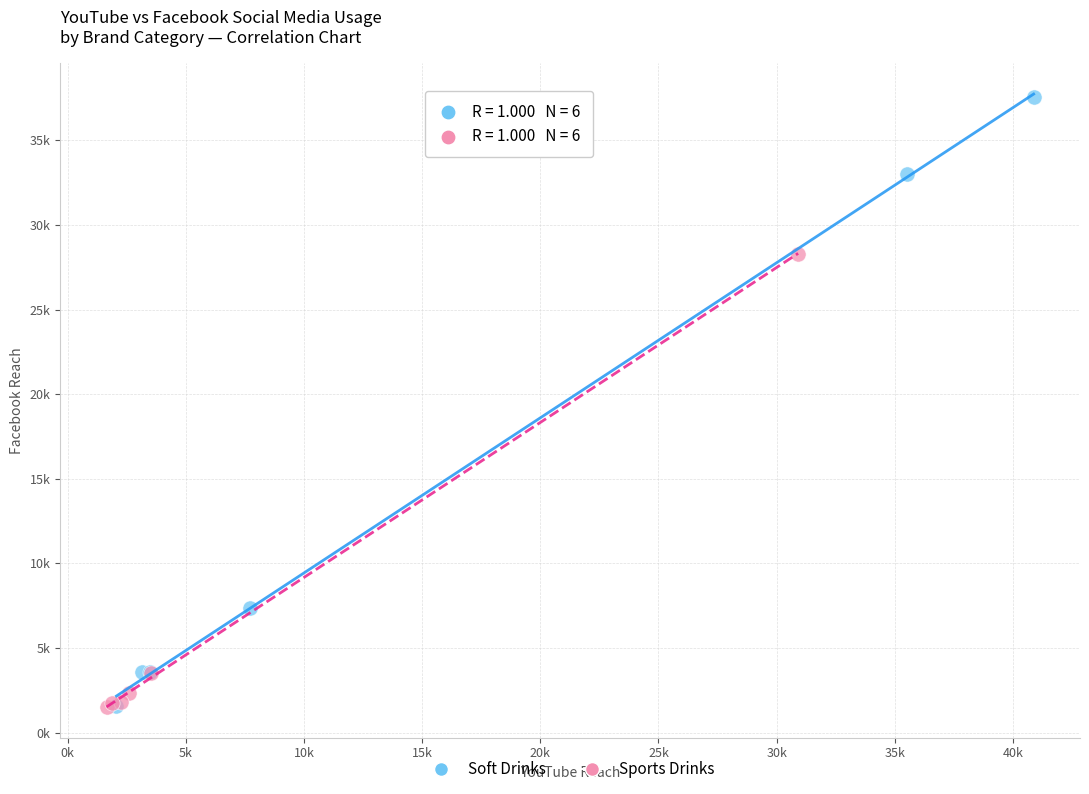

What are all the series names shown in the legend?

Soft Drinks, Sports Drinks